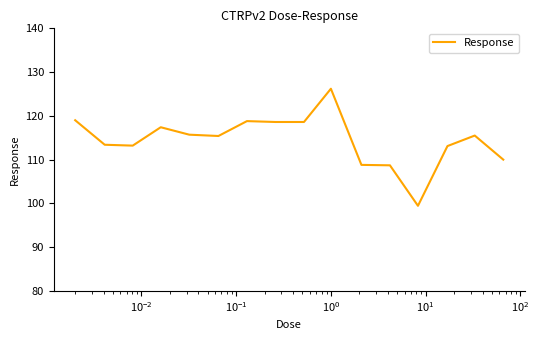

What is the greatest value displayed?

126.2